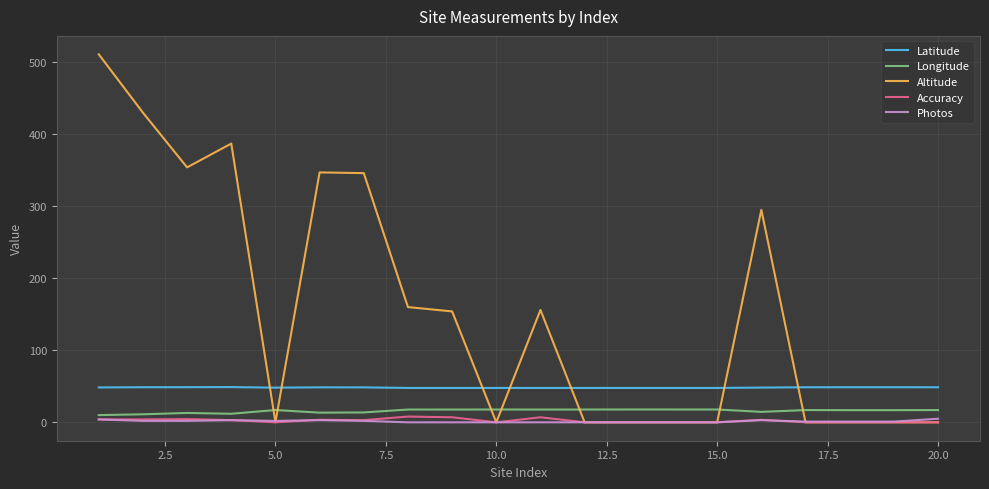

True or false: Latitude and Longitude cross at least once.

False